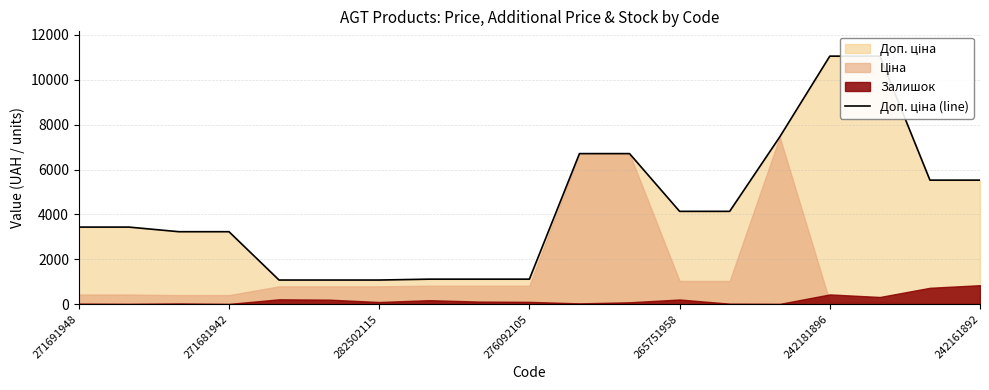

What is the value of the 10th point from the left?

1114.0